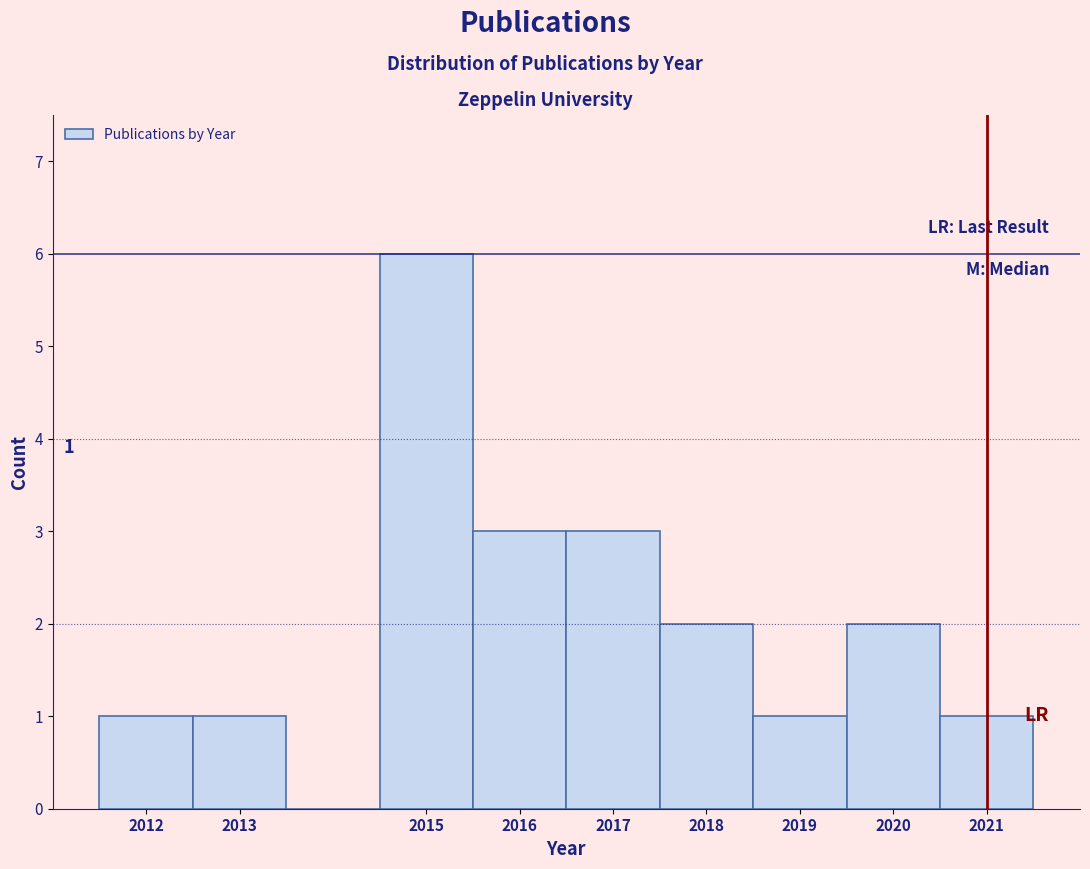

Over which range of the x-axis is the bar tallest?

2014.5 to 2015.5